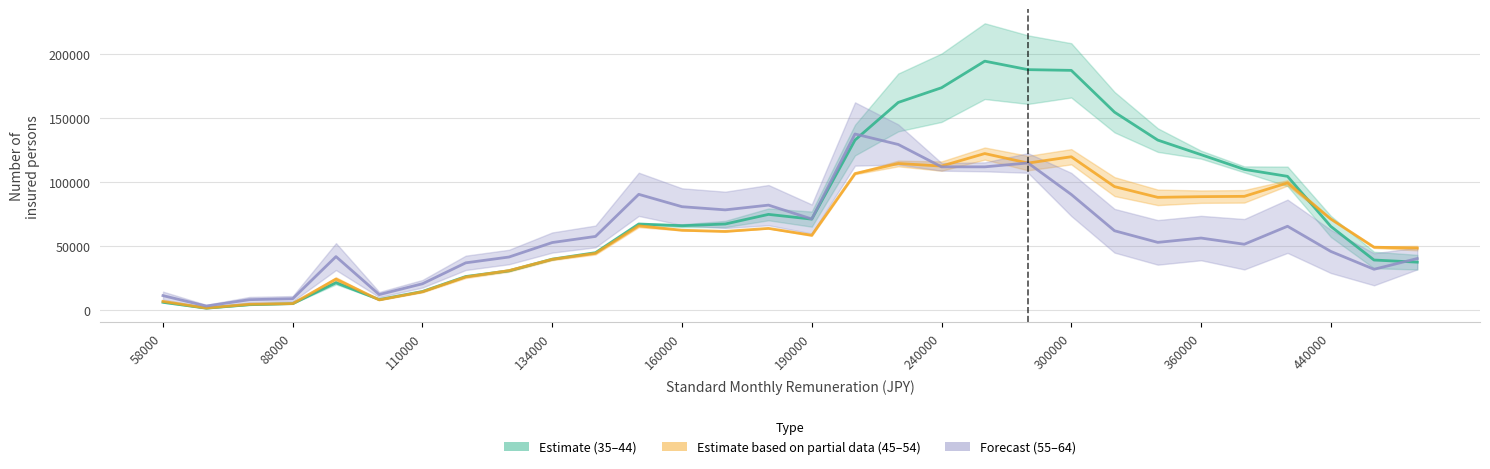

Which has a higher value, 300000 or 88000?

300000